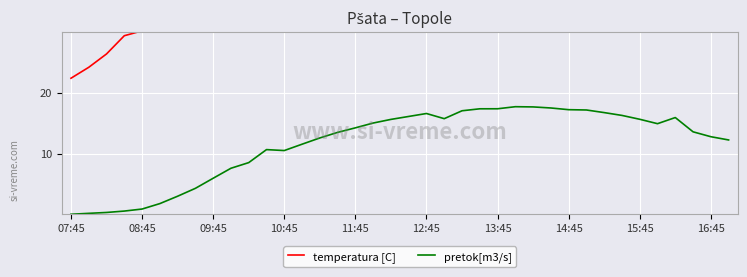

How many lines are shown in the chart?

2